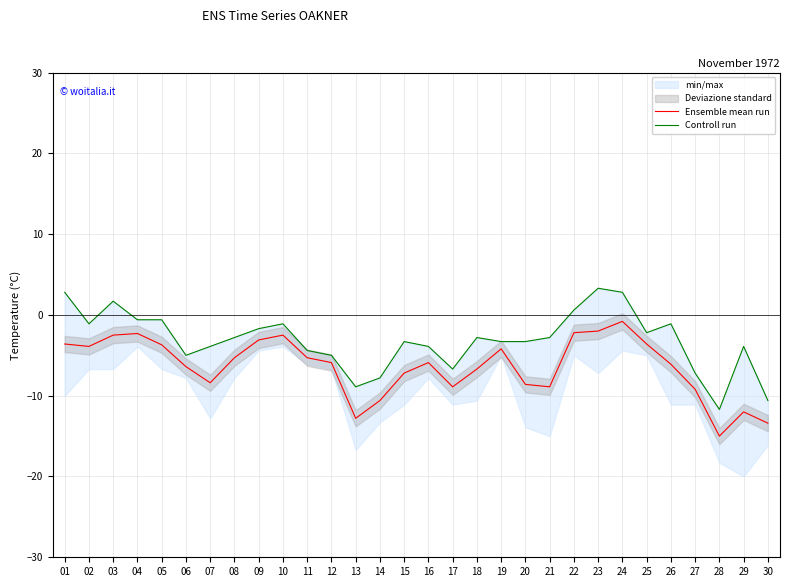

What is the lowest value of the Ensemble mean run series?

-15.0